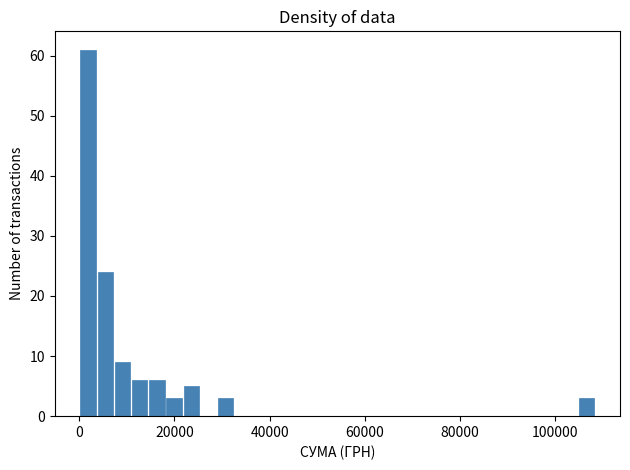

Around what value on the x-axis is the tallest bar? Give the approximate position of its centre, as read against the axis.

2000